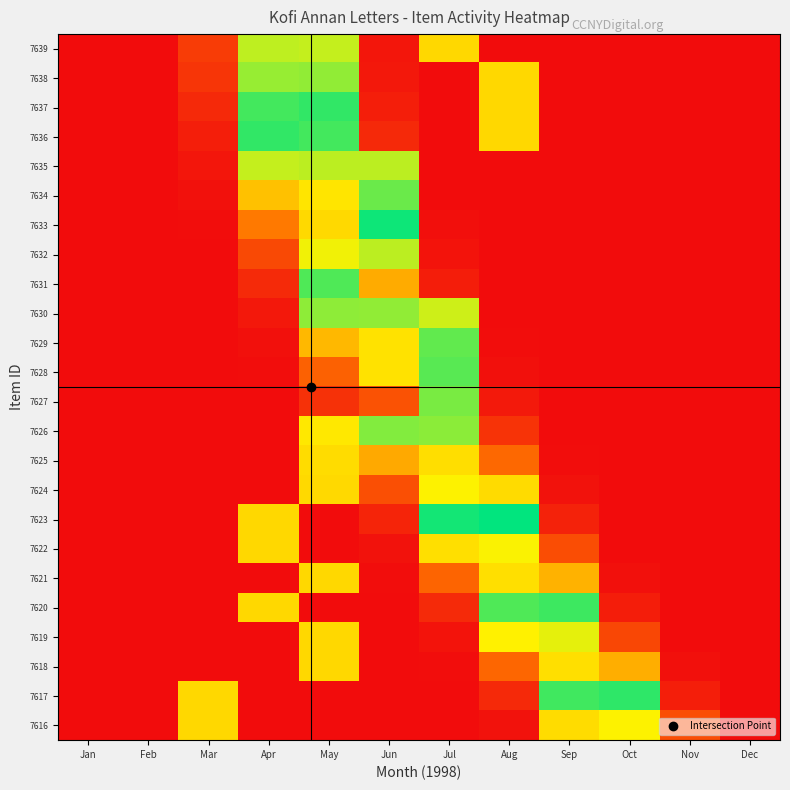

How many series are shown in this chart?

24